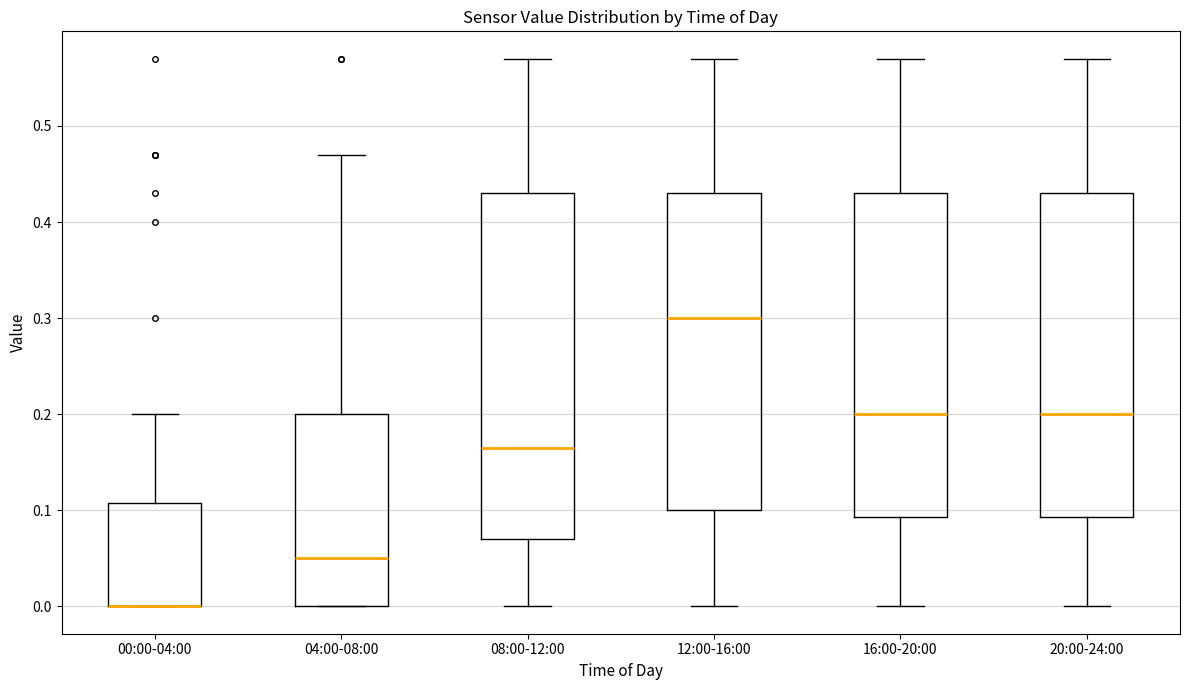

Reading left to right, read every box against the y-axis: the position of its median line, the range the box covers, and the ends of its whiskers. The values are not printed on the chart, so give them approximately, as read against the axis.

00:00-04:00: median 0.00 (drawn on the box's lower edge), box 0.00 to 0.11, whiskers 0.00 to 0.20
04:00-08:00: median 0.05, box 0.00 to 0.20, whiskers 0.00 to 0.47
08:00-12:00: median 0.17, box 0.07 to 0.43, whiskers 0.00 to 0.57
12:00-16:00: median 0.30, box 0.10 to 0.43, whiskers 0.00 to 0.57
16:00-20:00: median 0.20, box 0.09 to 0.43, whiskers 0.00 to 0.57
20:00-24:00: median 0.20, box 0.09 to 0.43, whiskers 0.00 to 0.57